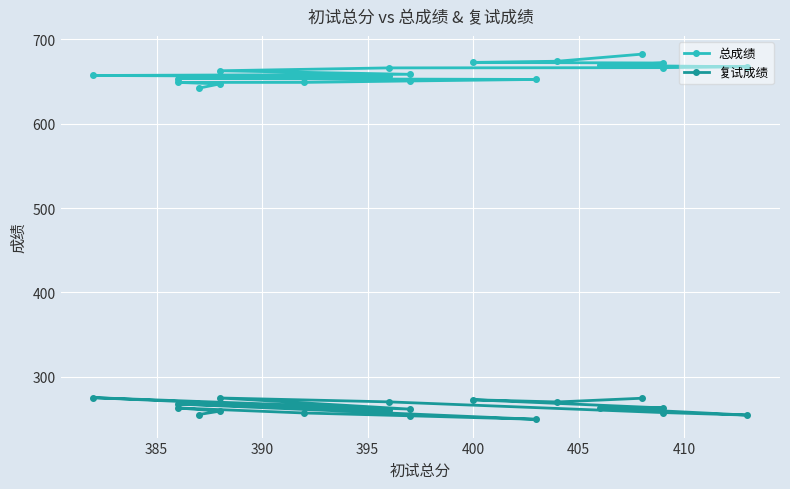

What is the maximum value shown in the chart?

682.5